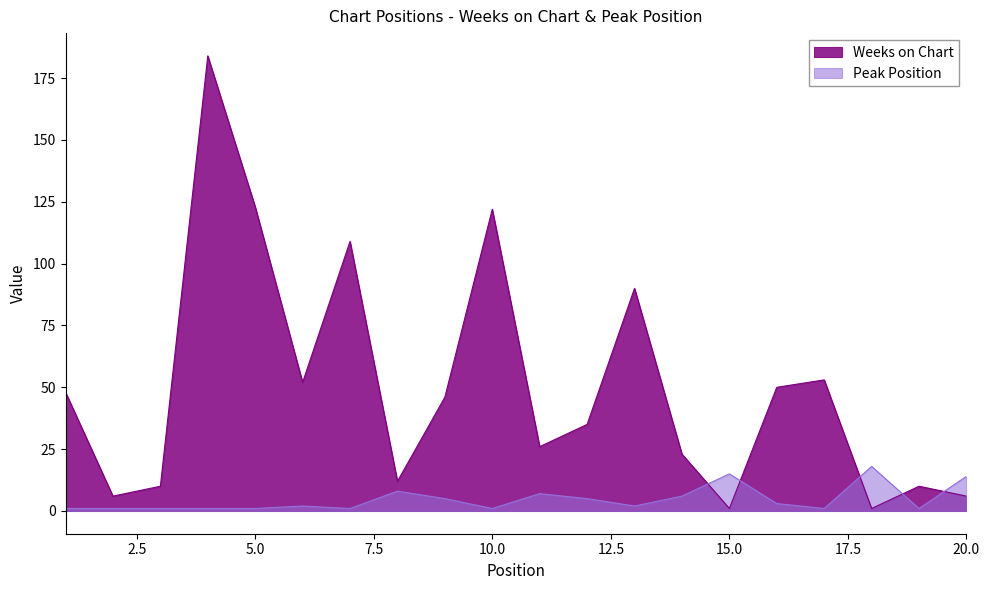

Rank the series by their average value, from highest to lowest.

Weeks on Chart, Peak Position